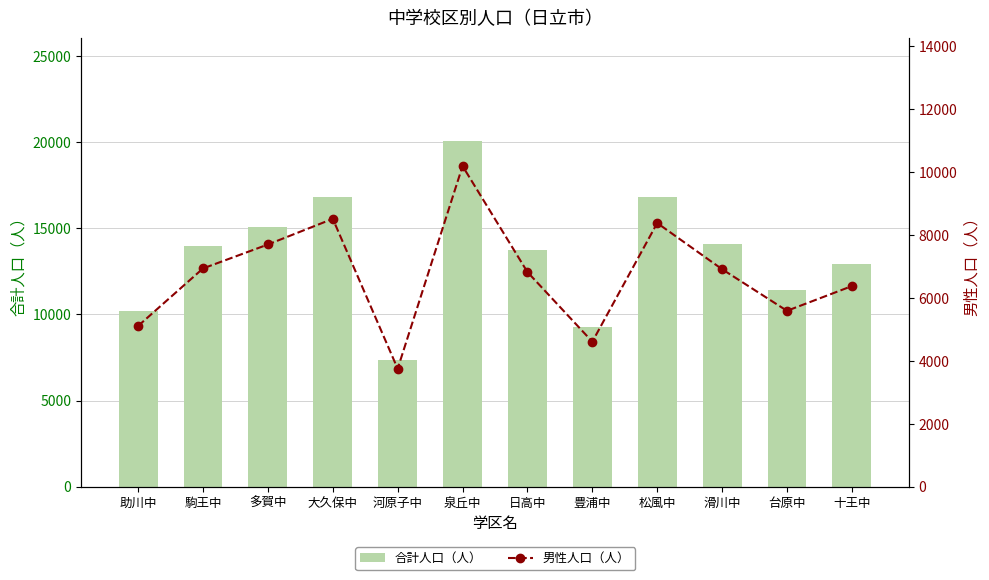

Rank the series by their maximum value, from lowest to highest.

男性人口（人）, 合計人口（人）